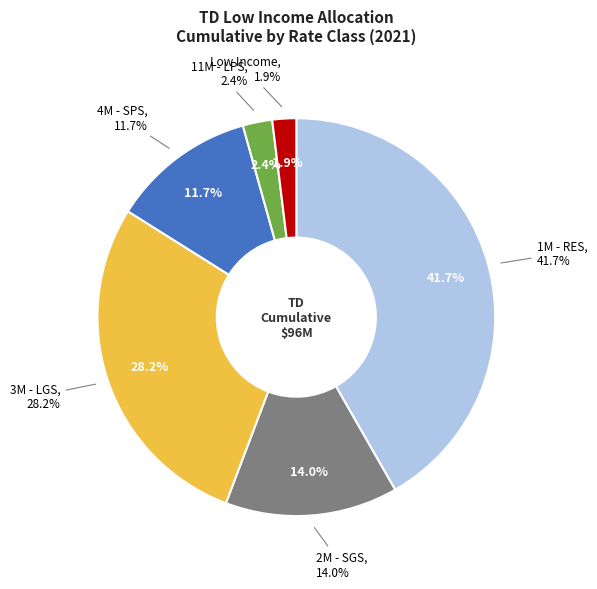

Which has a higher value, 1M - RES or 4M - SPS?

1M - RES